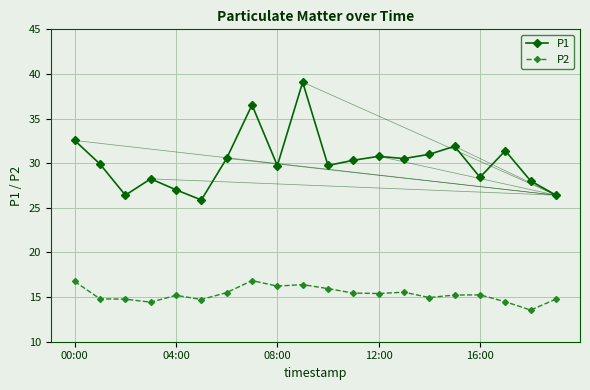

List the series in order of their peak value, lowest first.

P2, P1